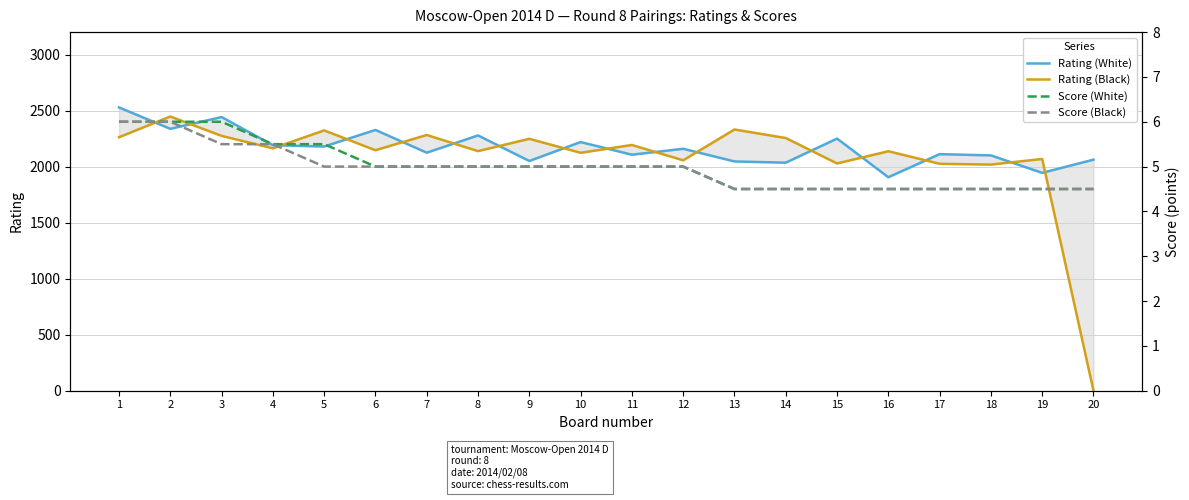

What is the value of the Rating (White) point at the 6th from the left?

2327.0